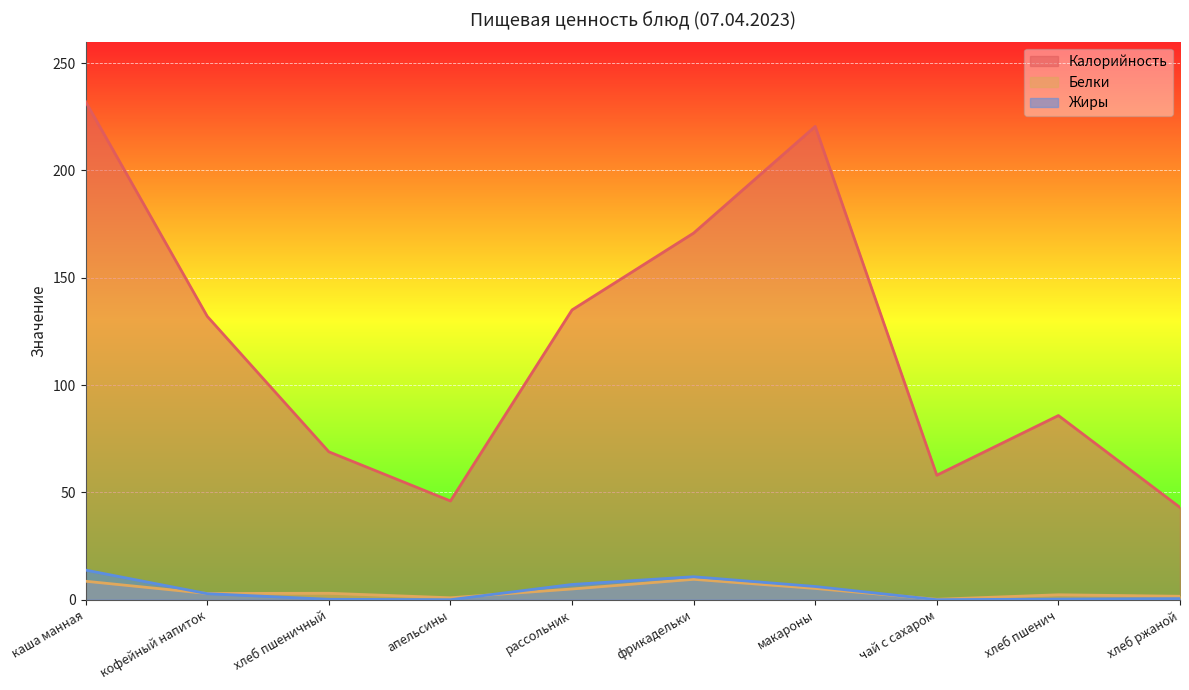

At how many categories does at least one series exceed 145?

3